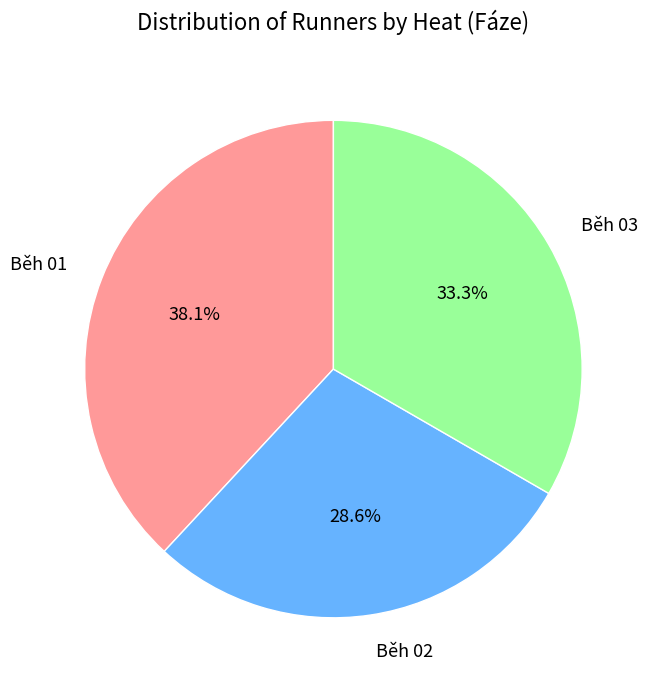

To the nearest percent, what is the combined percentage of Běh 03 and Běh 01?

71%